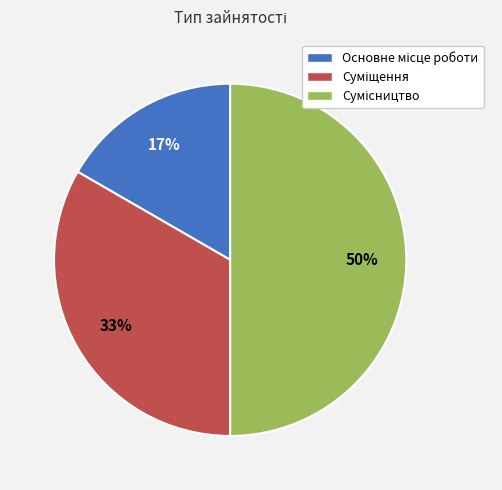

To the nearest percent, what is the average slice percentage?

33%